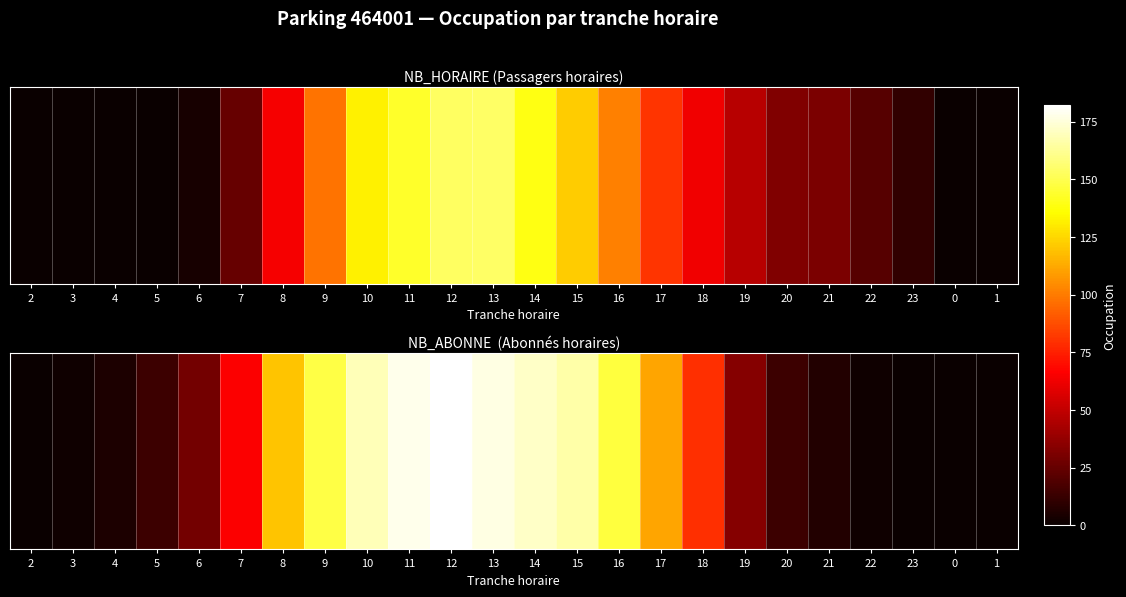

What value does the data have at 15, to the nearest 5?

165